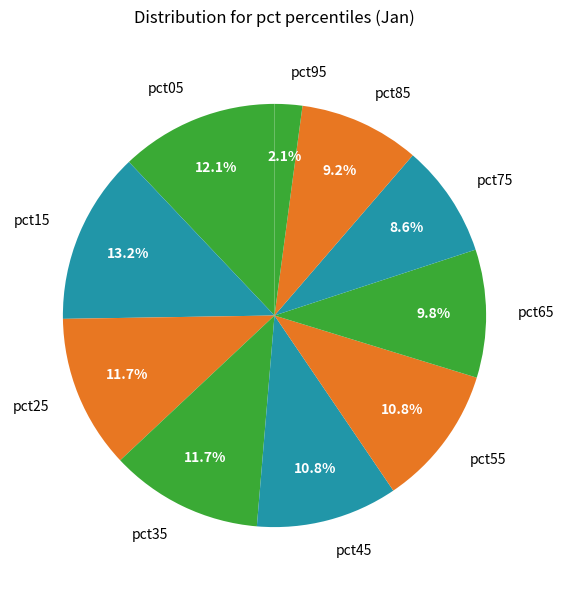

Is the sum of pct05 and pct95 greater than half?

No